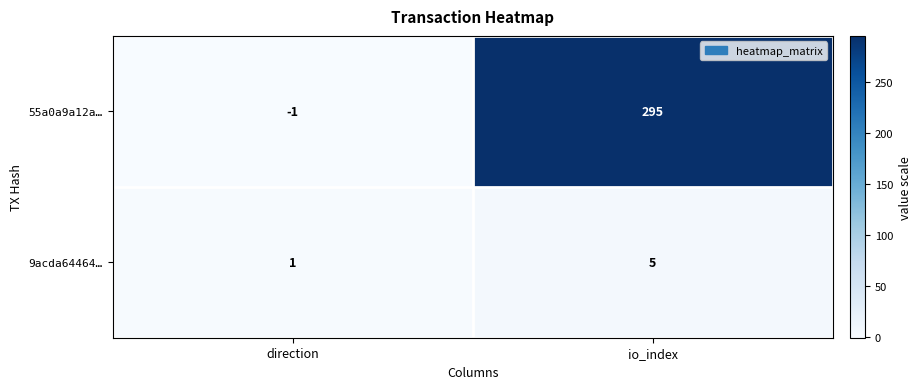

Between direction and io_index, which series saw the biggest shift?

55a0a9a12a…